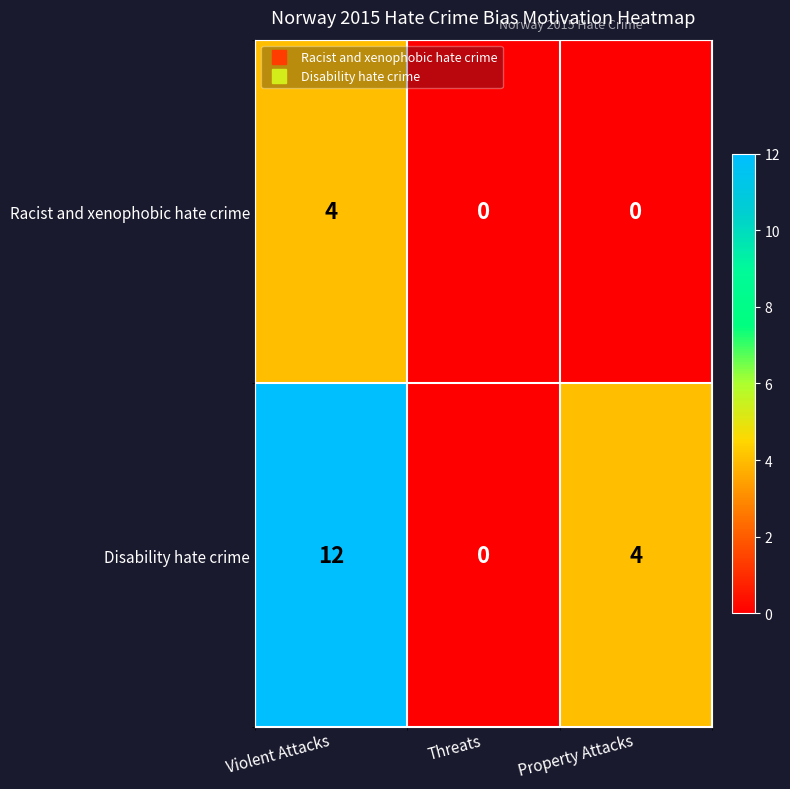

The Disability hate crime series shows 4 at Property Attacks. True or false?

True